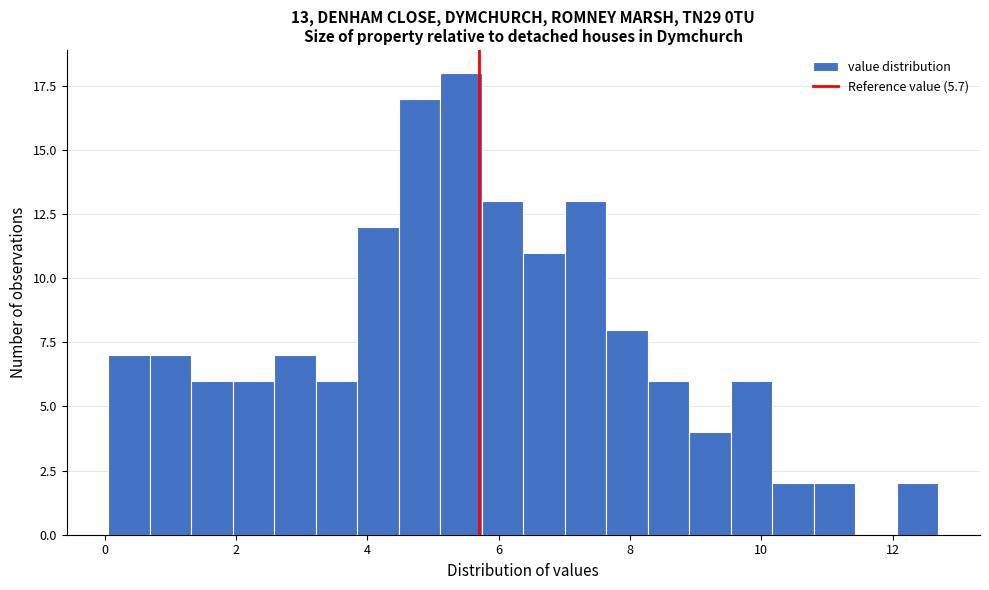

Read against the x-axis, roughly where is the centre of the tallest bar?

5.4